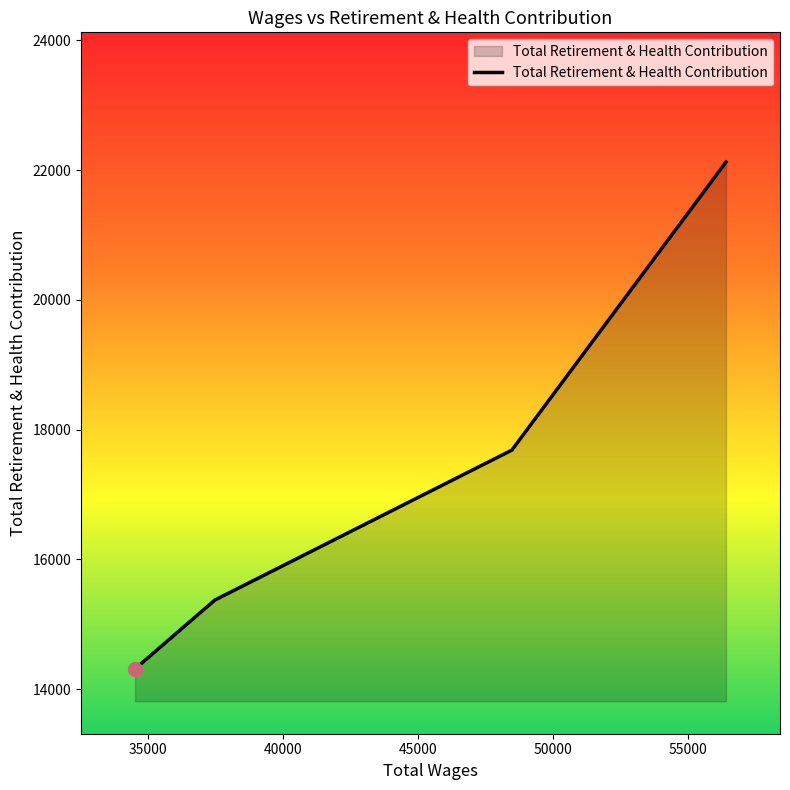

What is the minimum value shown in the chart?

14311